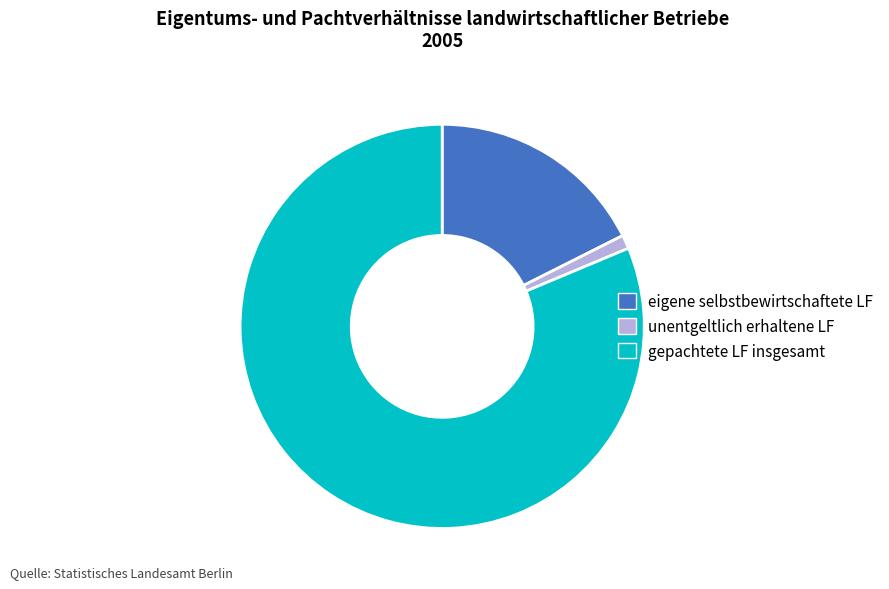

True or false: unentgeltlich erhaltene LF accounts for 1% of the total.

True